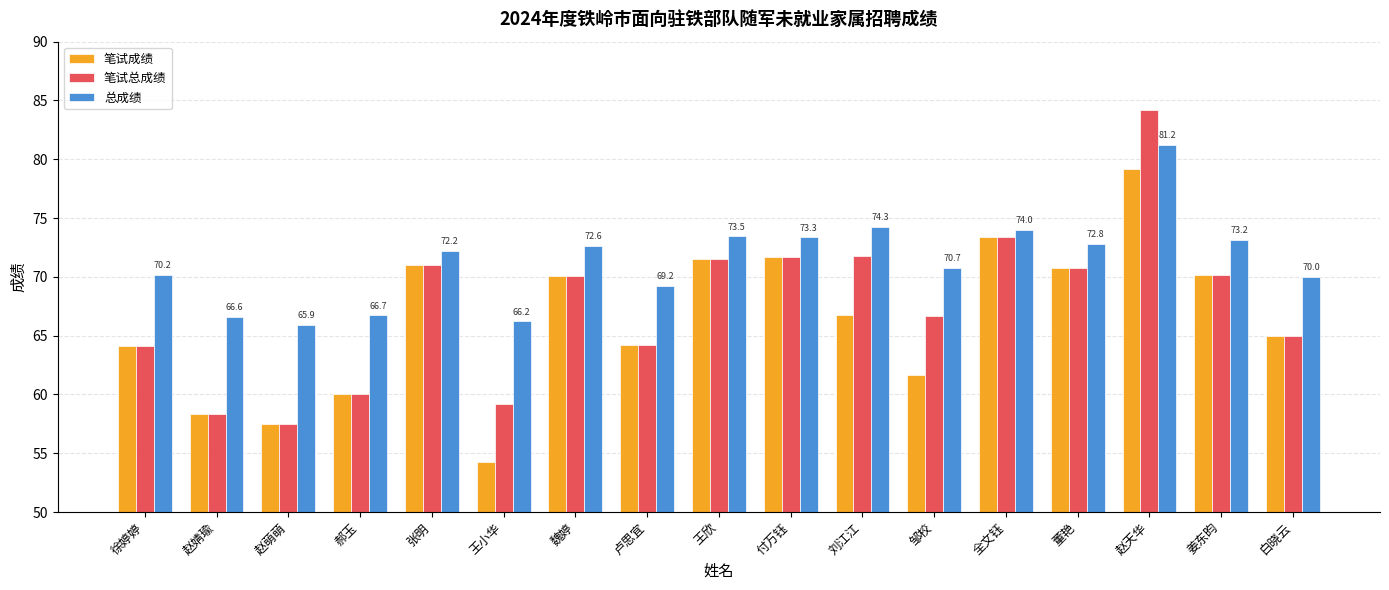

Rank the series by their maximum value, from lowest to highest.

笔试成绩, 总成绩, 笔试总成绩